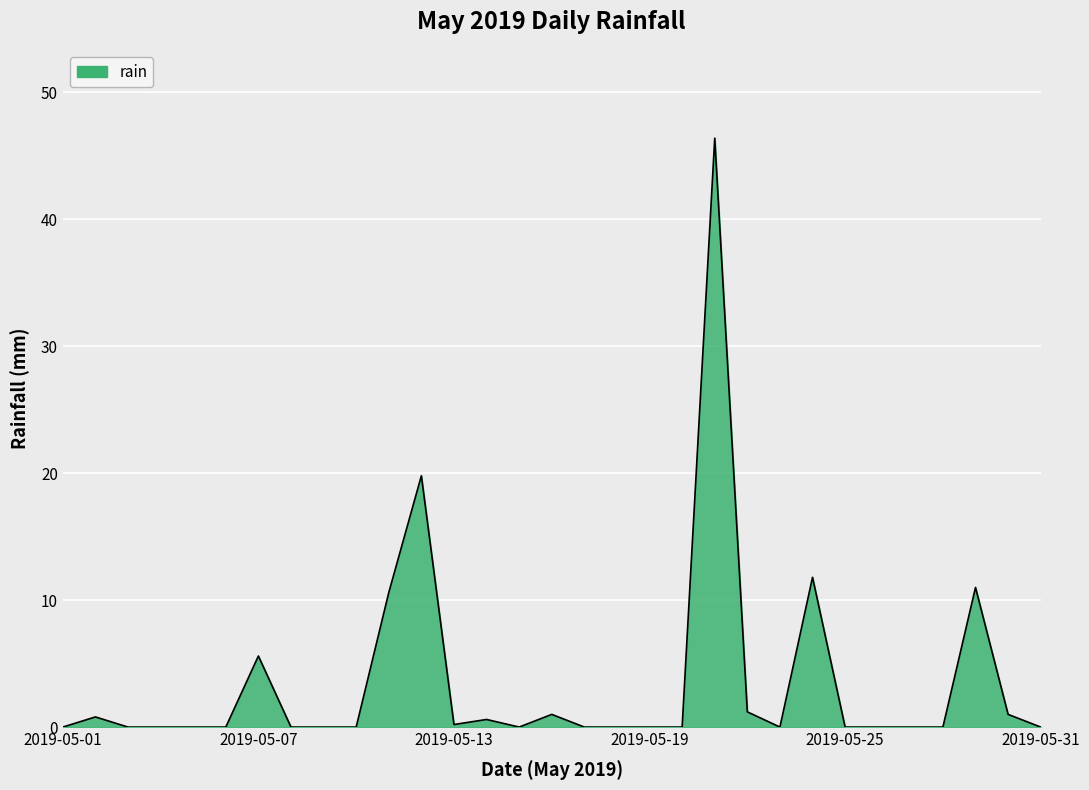

How many lines are shown in the chart?

1